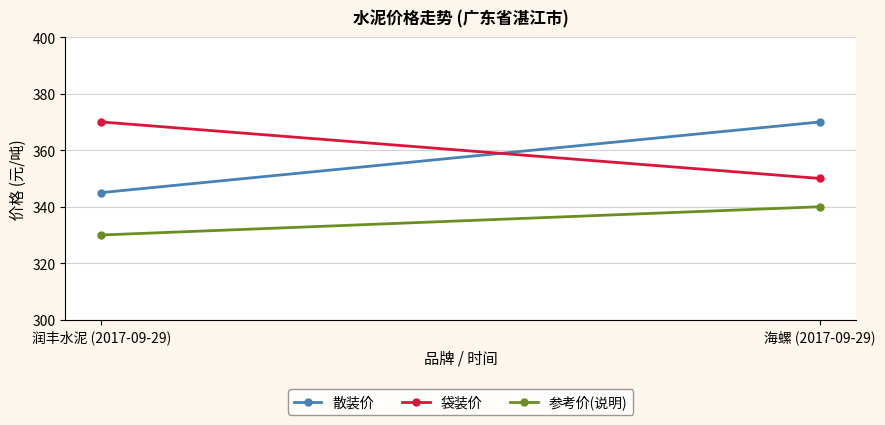

Is this an area chart (filled region under the line)?

No